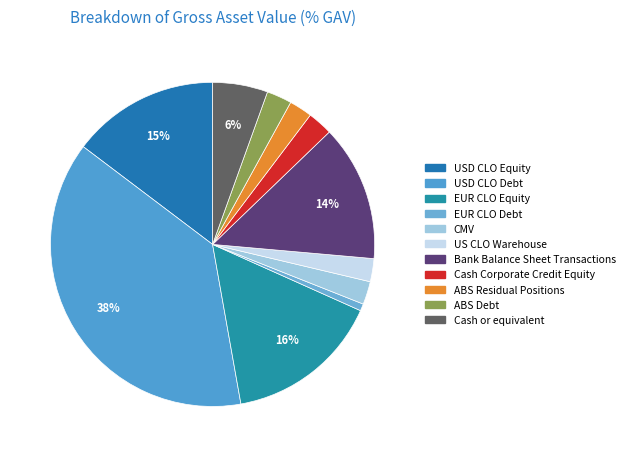

Is it true that EUR CLO Debt is 1% of the pie?

True